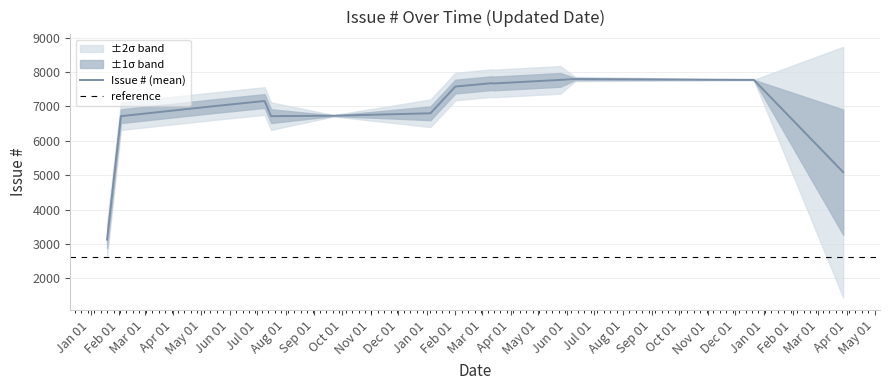

What is the difference between the maximum and second lowest values?

4814